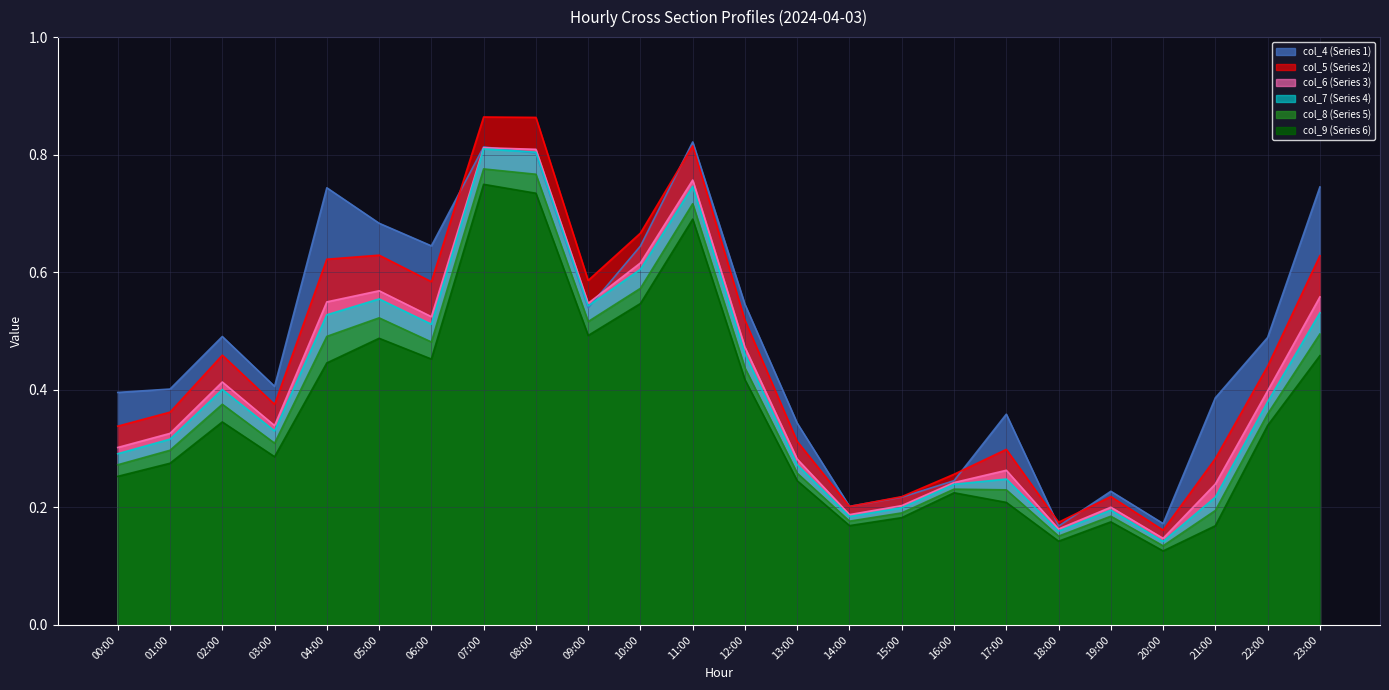

Read the col_5 value at 13:00.

0.3